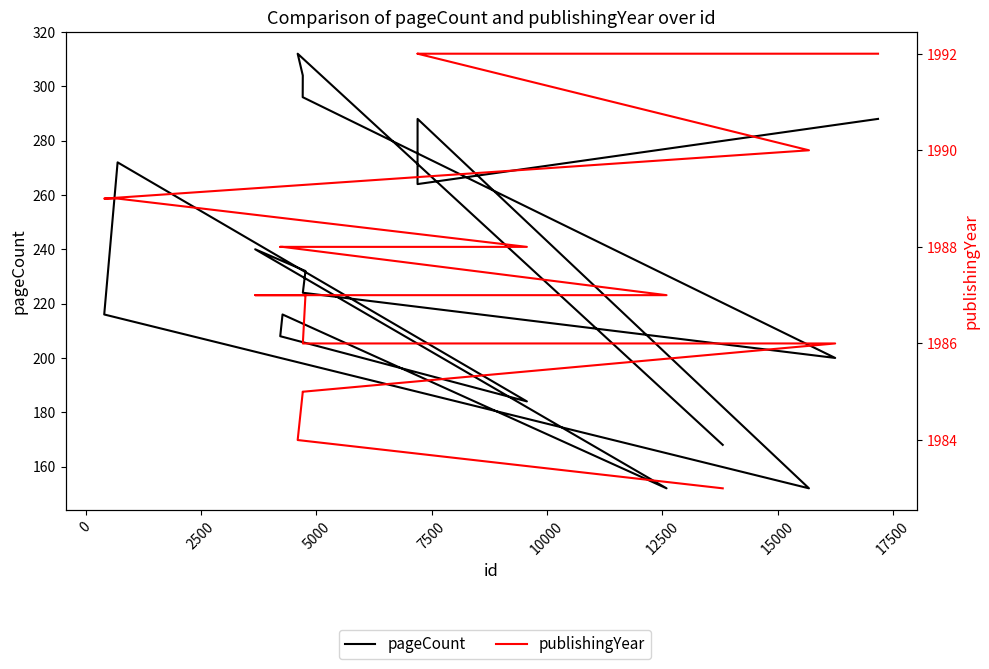

True or false: pageCount and publishingYear cross at least once.

False